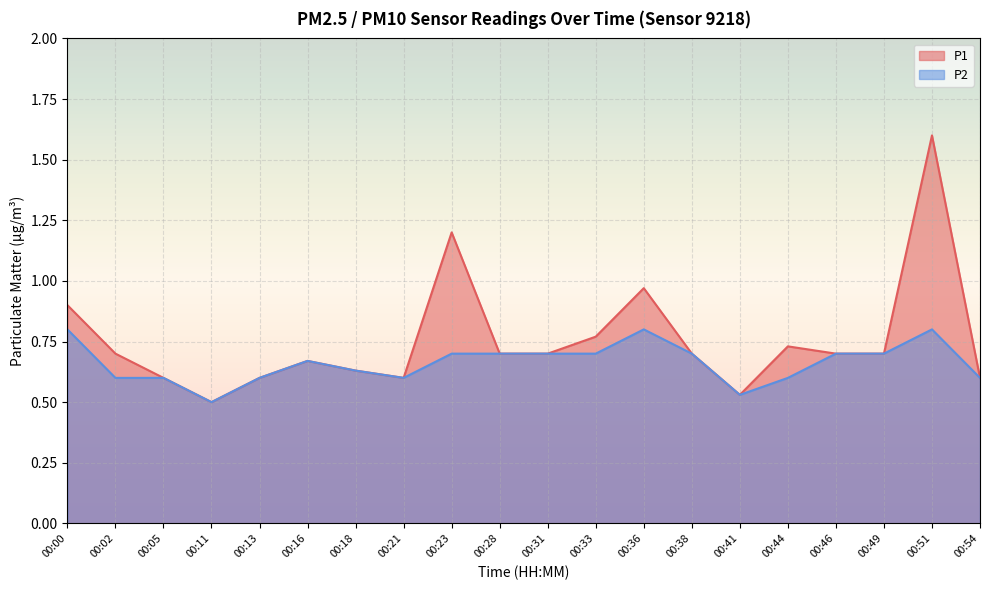

What is the lowest value of the P2 series?

0.5